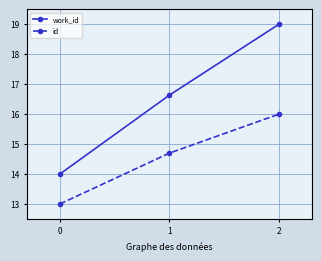

What is the difference between the maximum and minimum values in the id series?

3.0